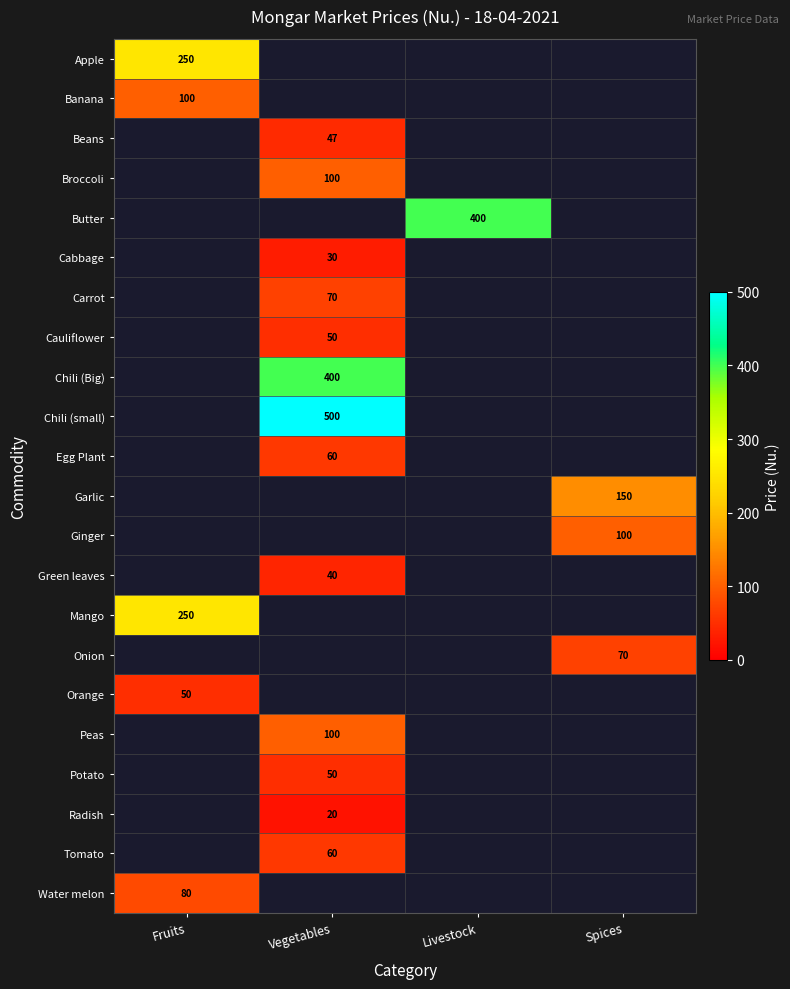

The value of Cauliflower at Vegetables is 74. True or false?

False